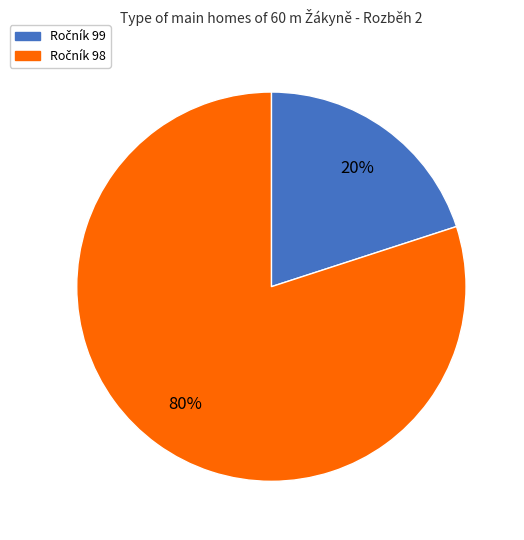

Does any single category account for the majority?

Yes